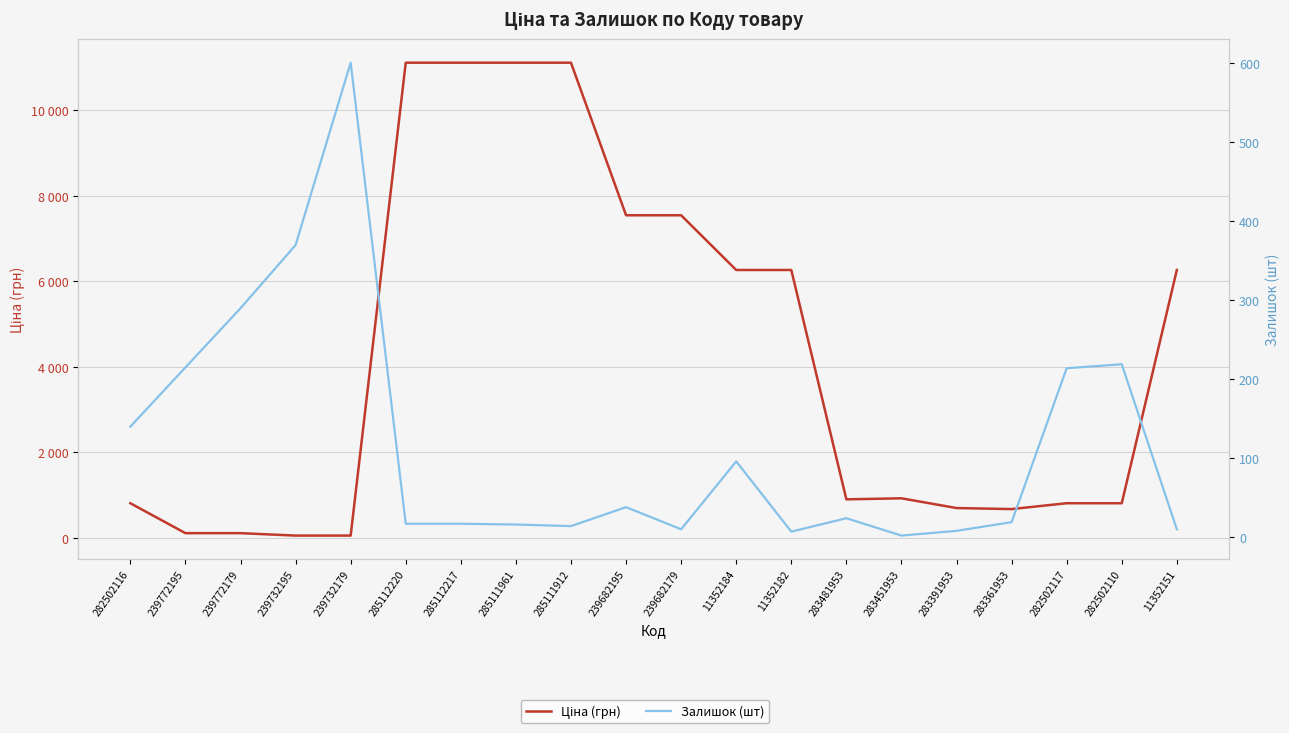

Where do Ціна (грн) and Залишок (шт) first cross each other?

282502116 and 239772195